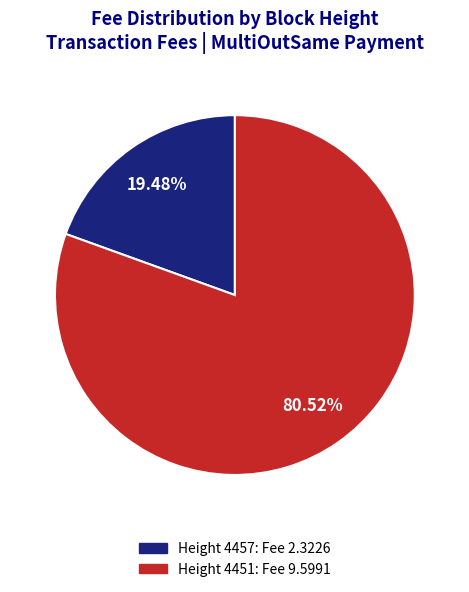

Rank the categories by value from highest to lowest.

Height 4451: Fee 9.5991, Height 4457: Fee 2.3226